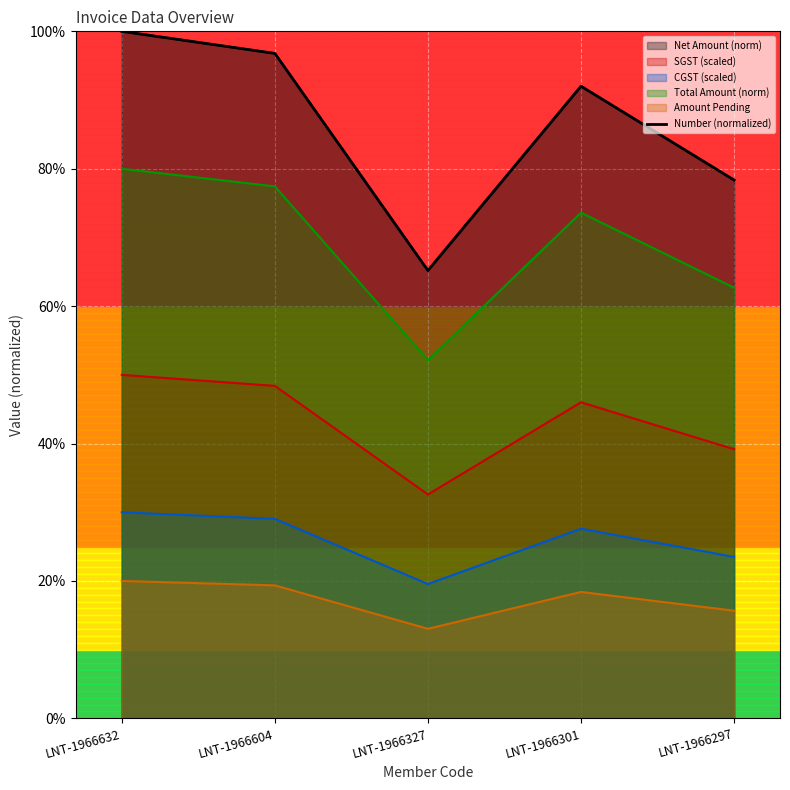

Does the chart display data point markers on the line(s)?

No